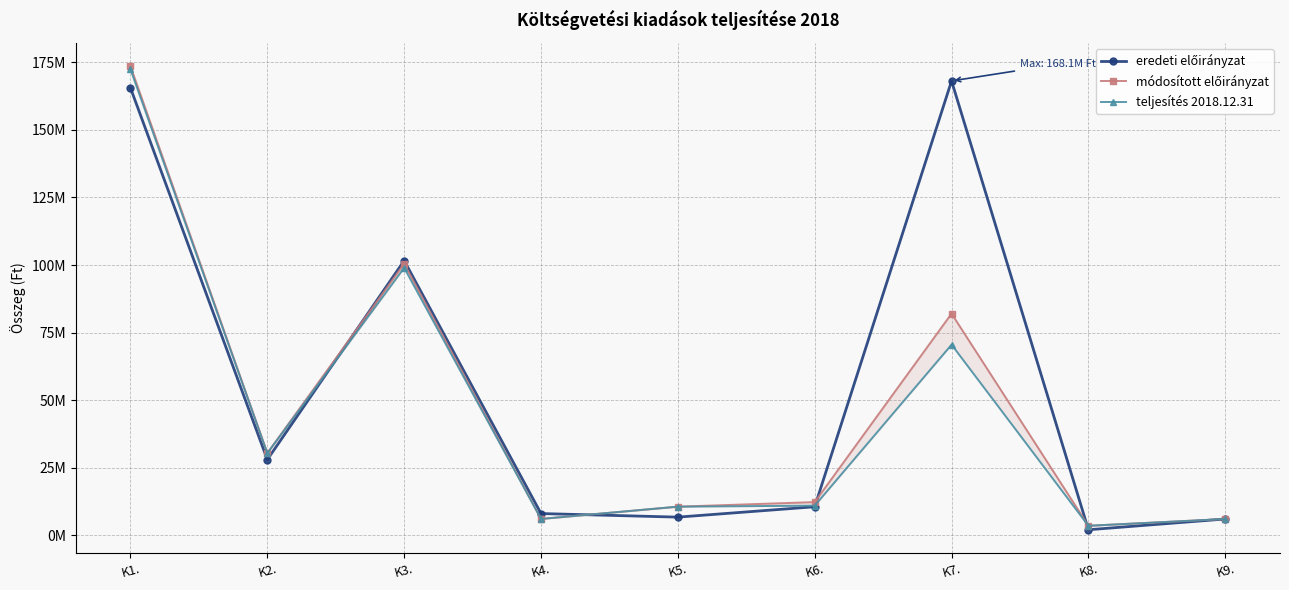

What is the difference between the second highest and second lowest values in the módosított előirányzat series?

94485108